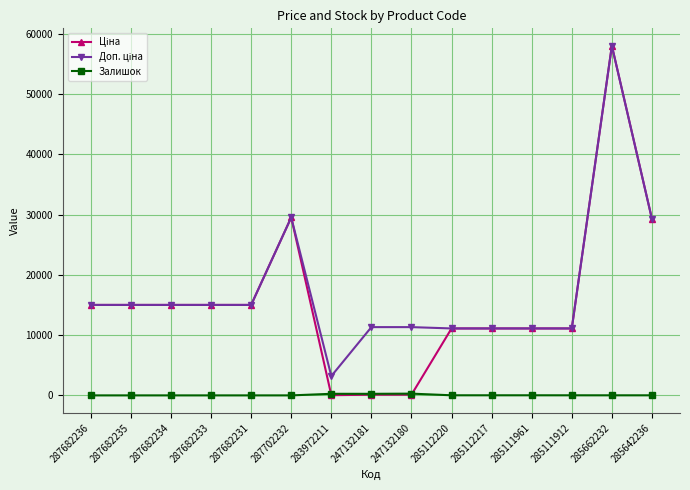

At how many categories does at least one series exceed 27798?

3